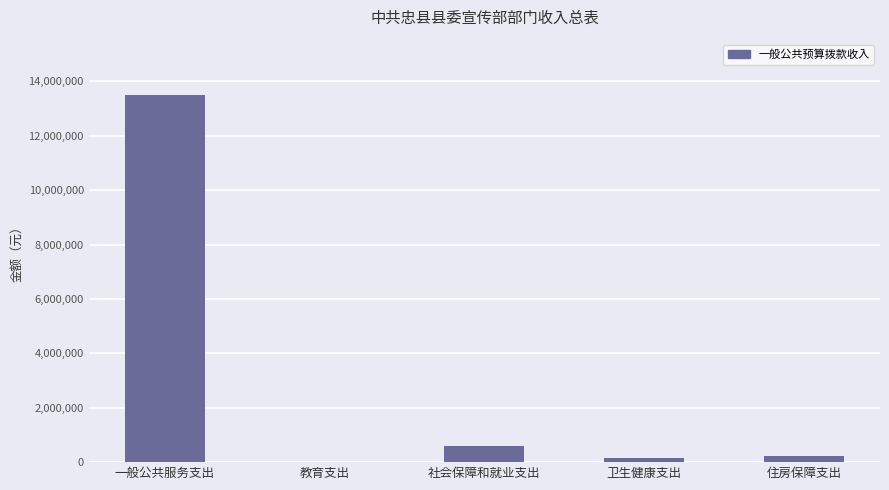

The chart shows a value of 4233598 at 一般公共服务支出. True or false?

False